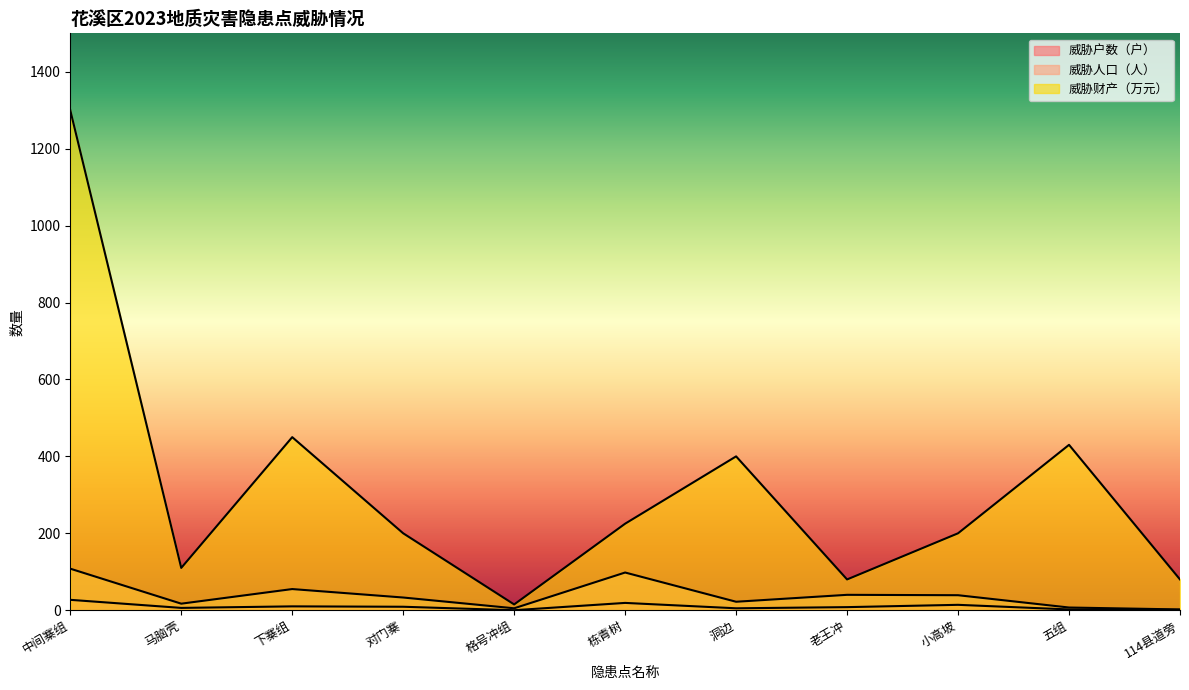

True or false: 威胁财产（万元） and 威胁户数（户） cross at least once.

False